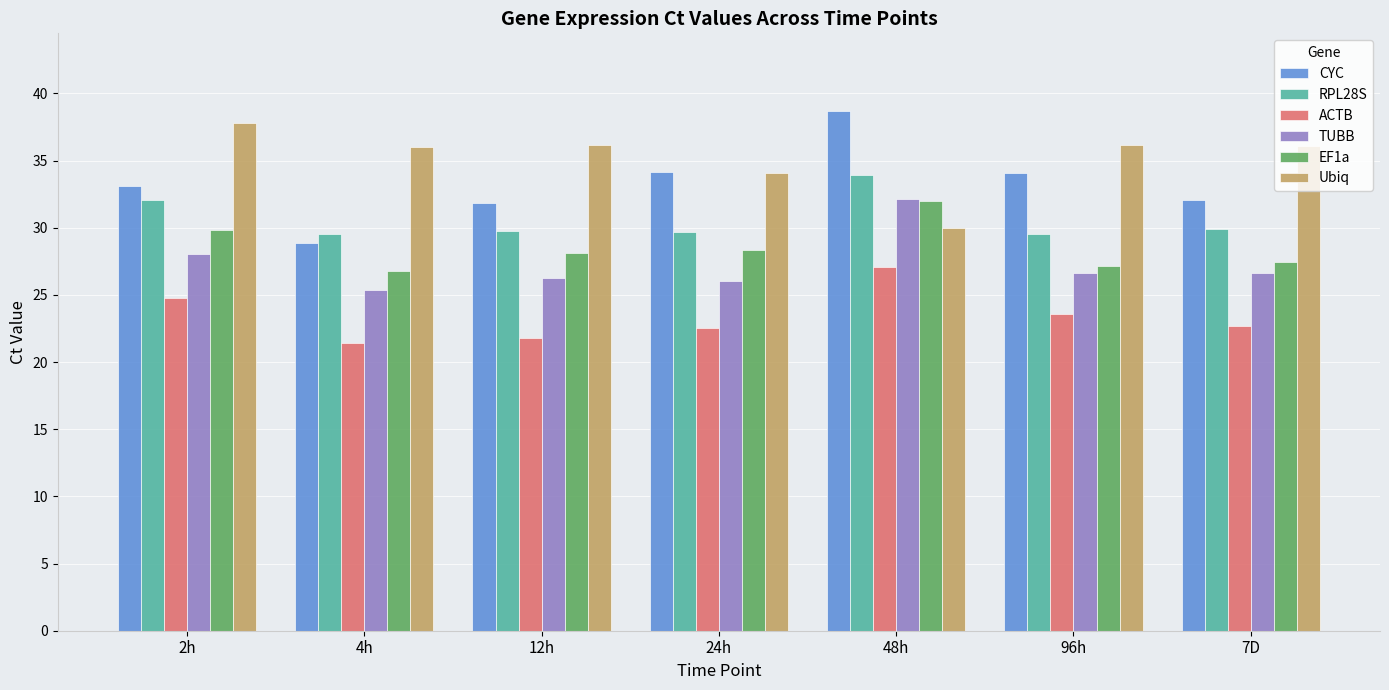

What is the sum of all TUBB values?

191.1